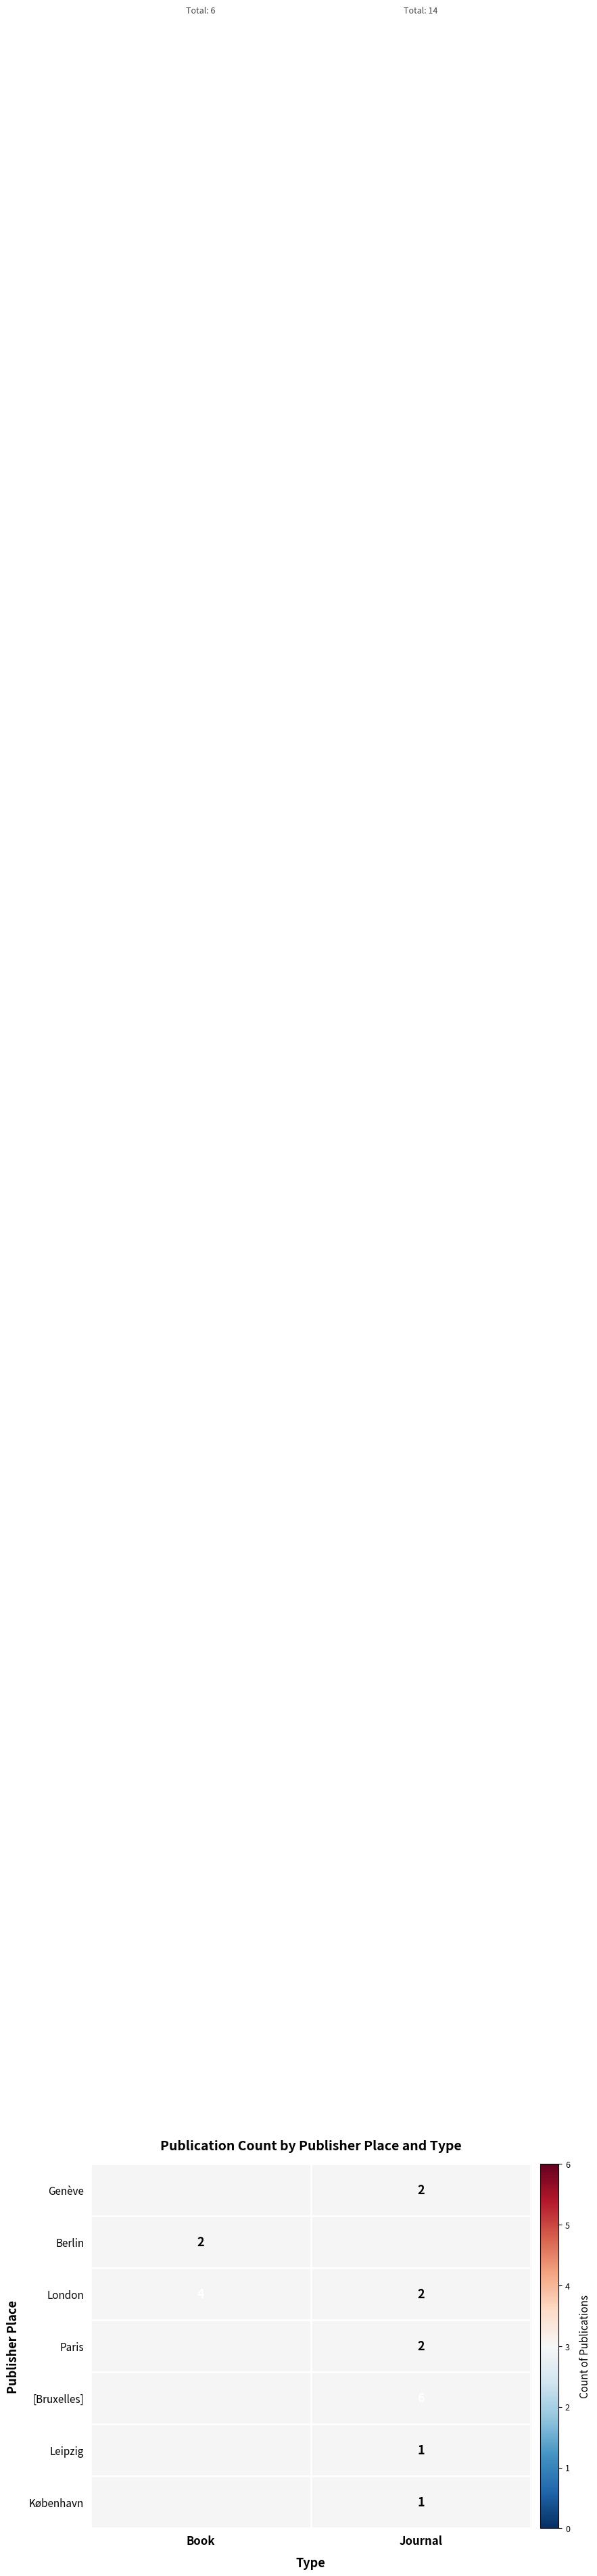

Which category has the lowest value across all series?

Journal